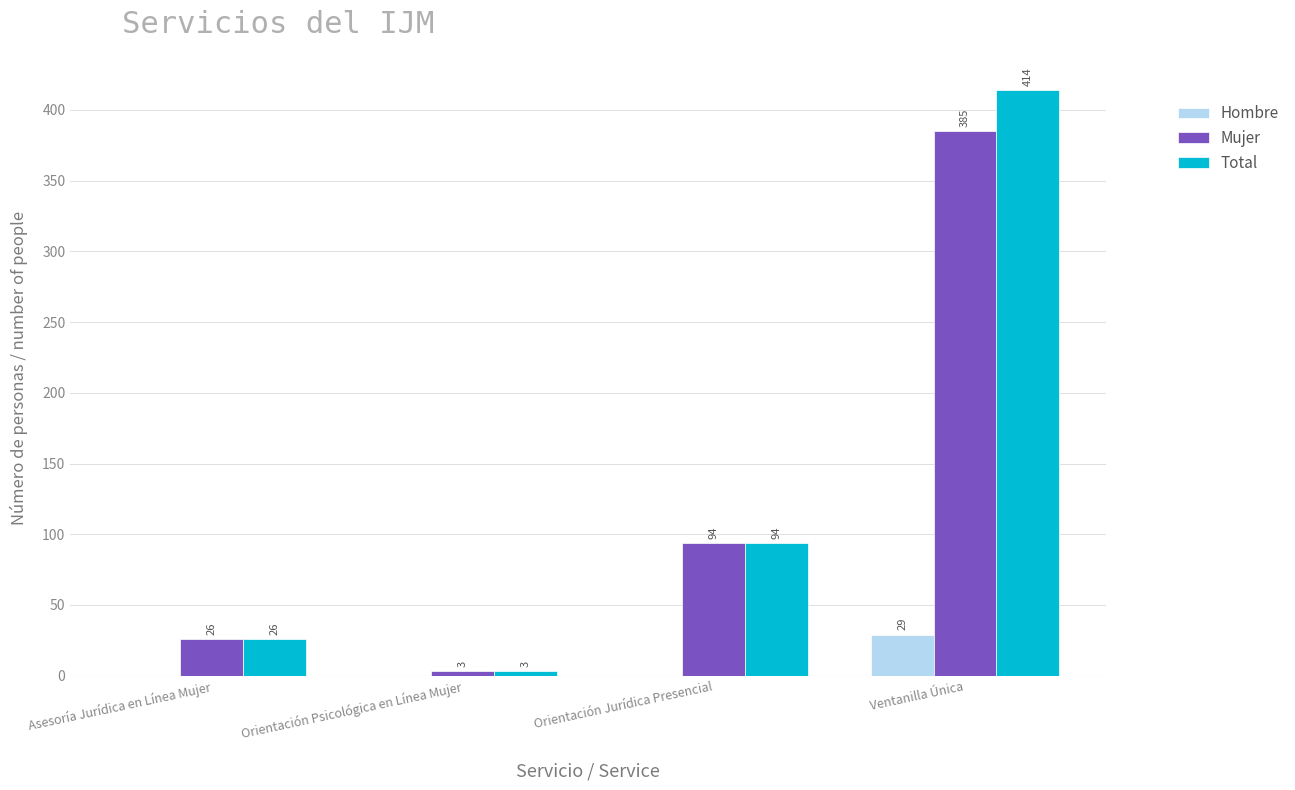

What is the spread (max minus min) of values at Orientación Psicológica en Línea Mujer?

3